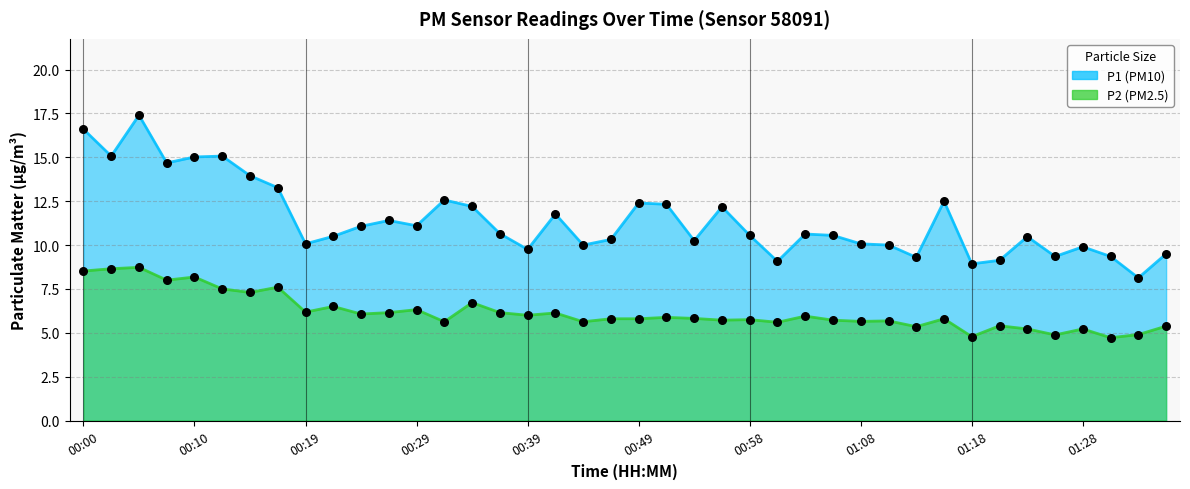

Which series contains the lowest Y value?

P2